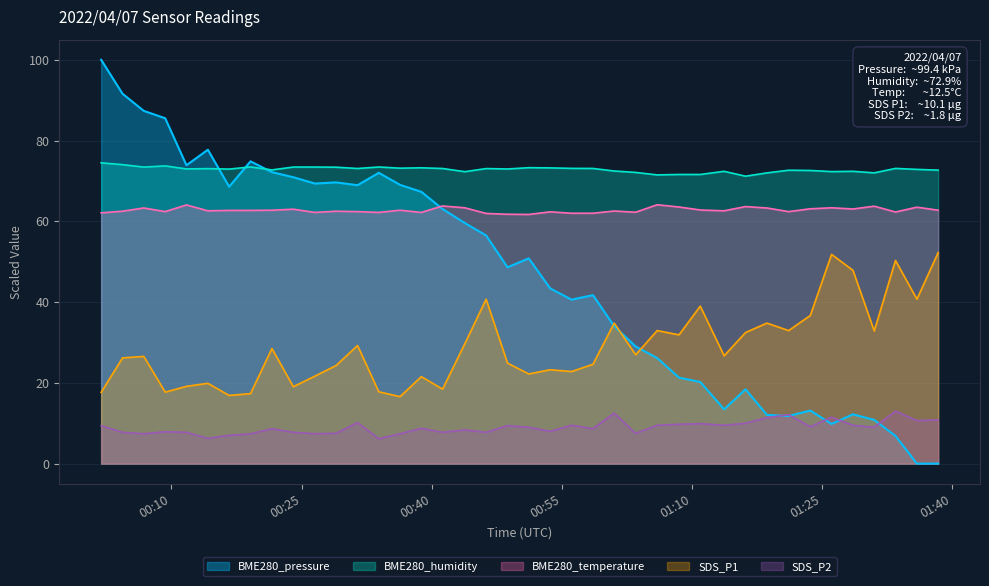

What is the value of the SDS_P1 point at the 7th from the left?

16.9